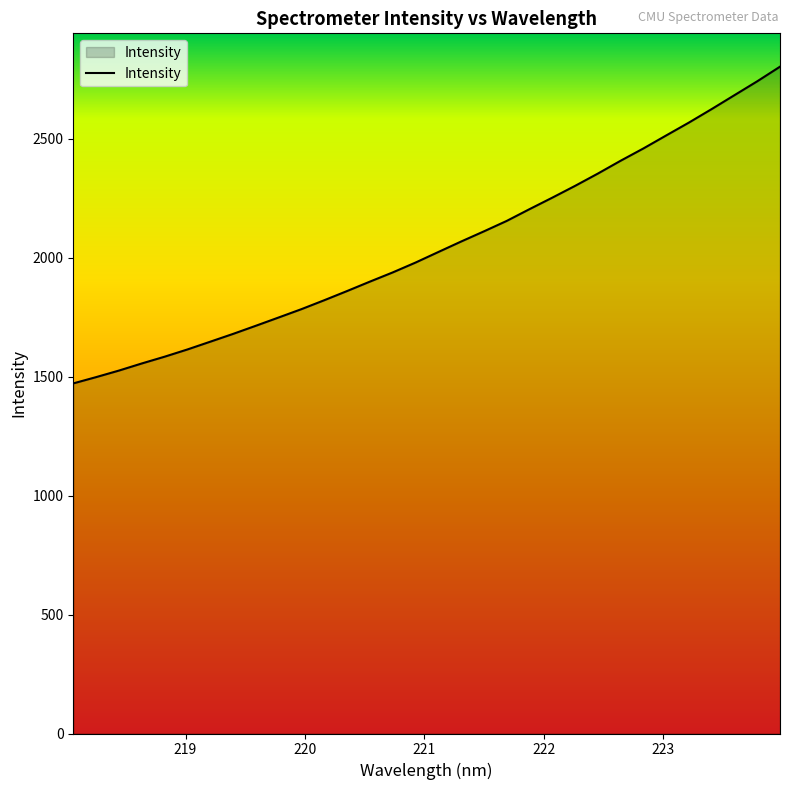

Count the number of categories in the chart.

32